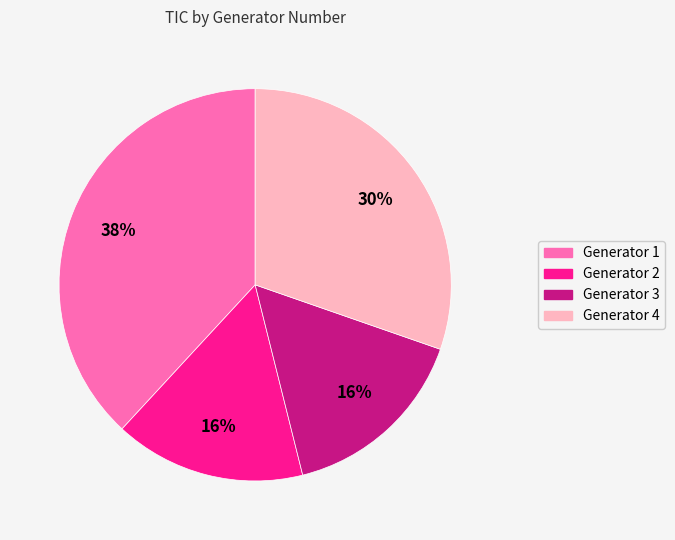

Is the sum of Generator 2 and Generator 1 greater than half?

Yes